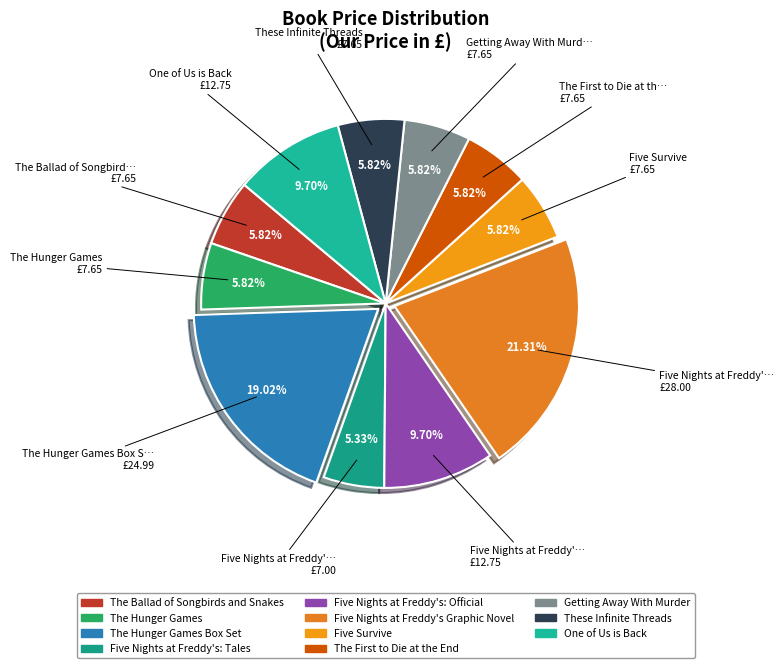

Count the number of slices in the pie.

11